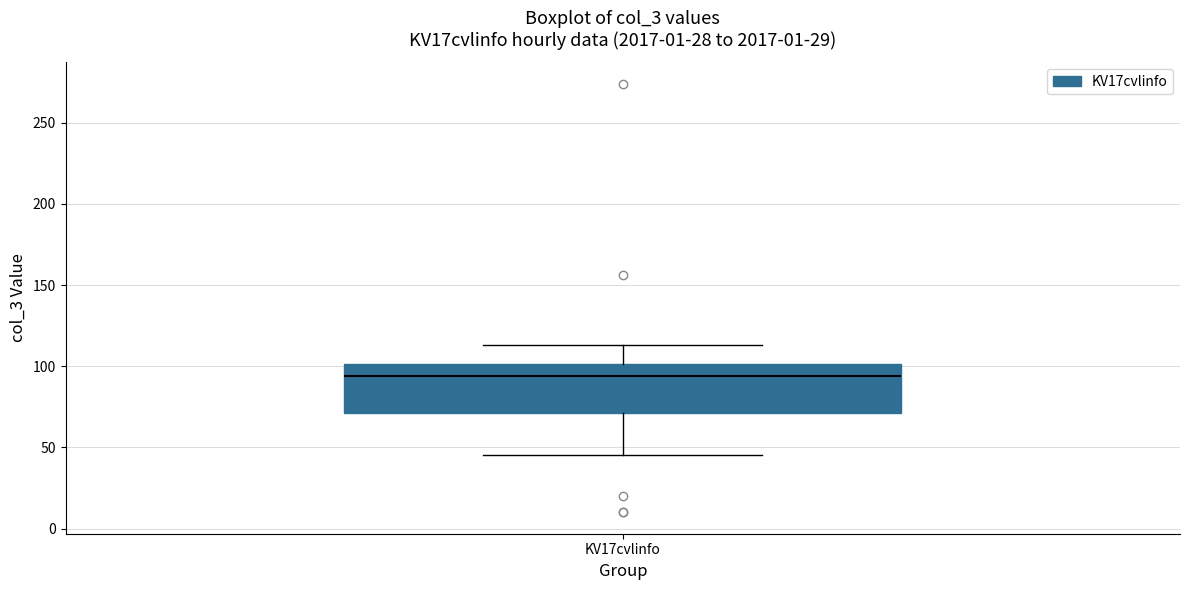

Read this box plot against the y-axis: the position of the median line, the range covered by the box, and the ends of both whiskers. The values are not printed on the chart, so give them approximately, as read against the axis.

median 95, box 70 to 100, whiskers 45 to 115